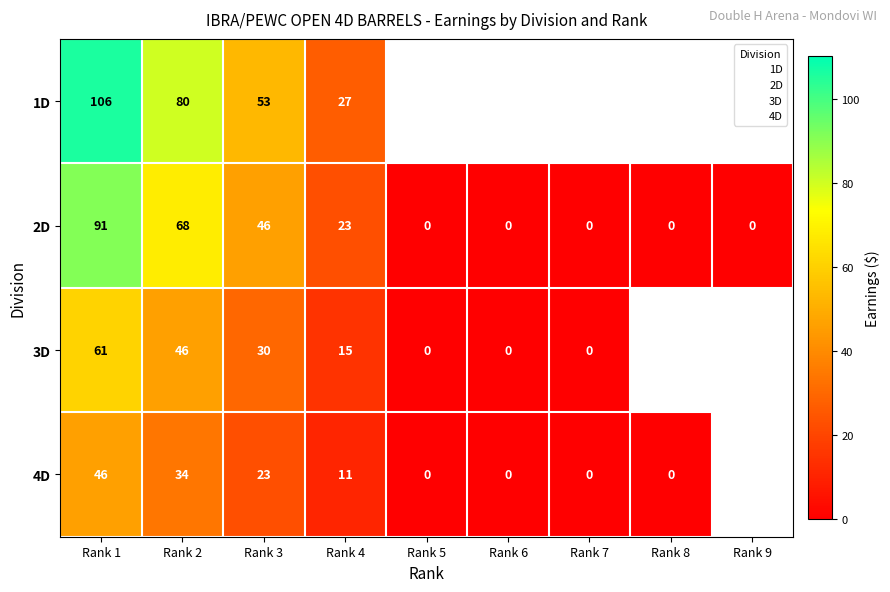

Rank the series at Rank 4 from lowest to highest value.

4D, 3D, 2D, 1D